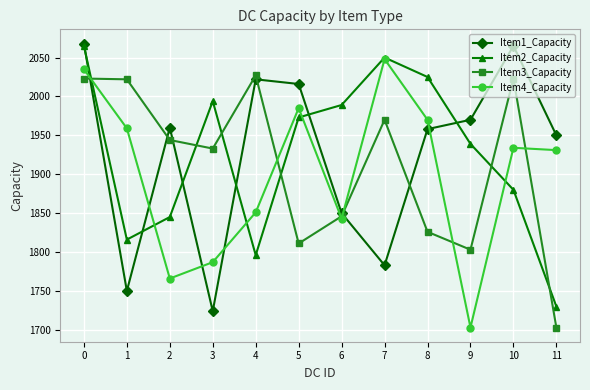

True or false: Item2_Capacity and Item3_Capacity intersect in this chart.

True